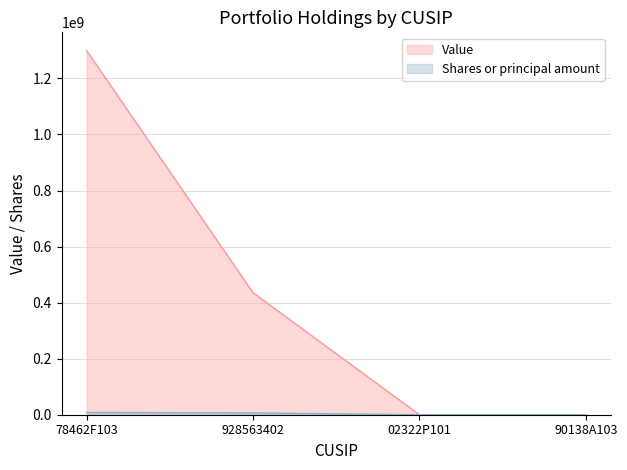

True or false: Shares or principal amount and Value cross at least once.

False